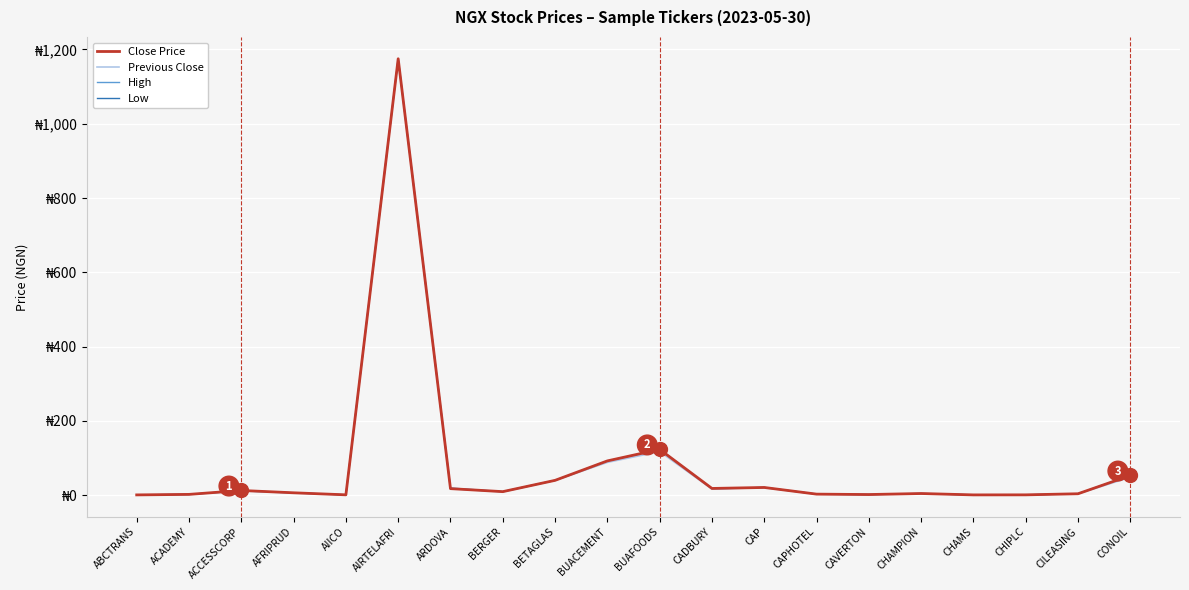

True or false: High has more than 2 points higher than both neighbors.

True